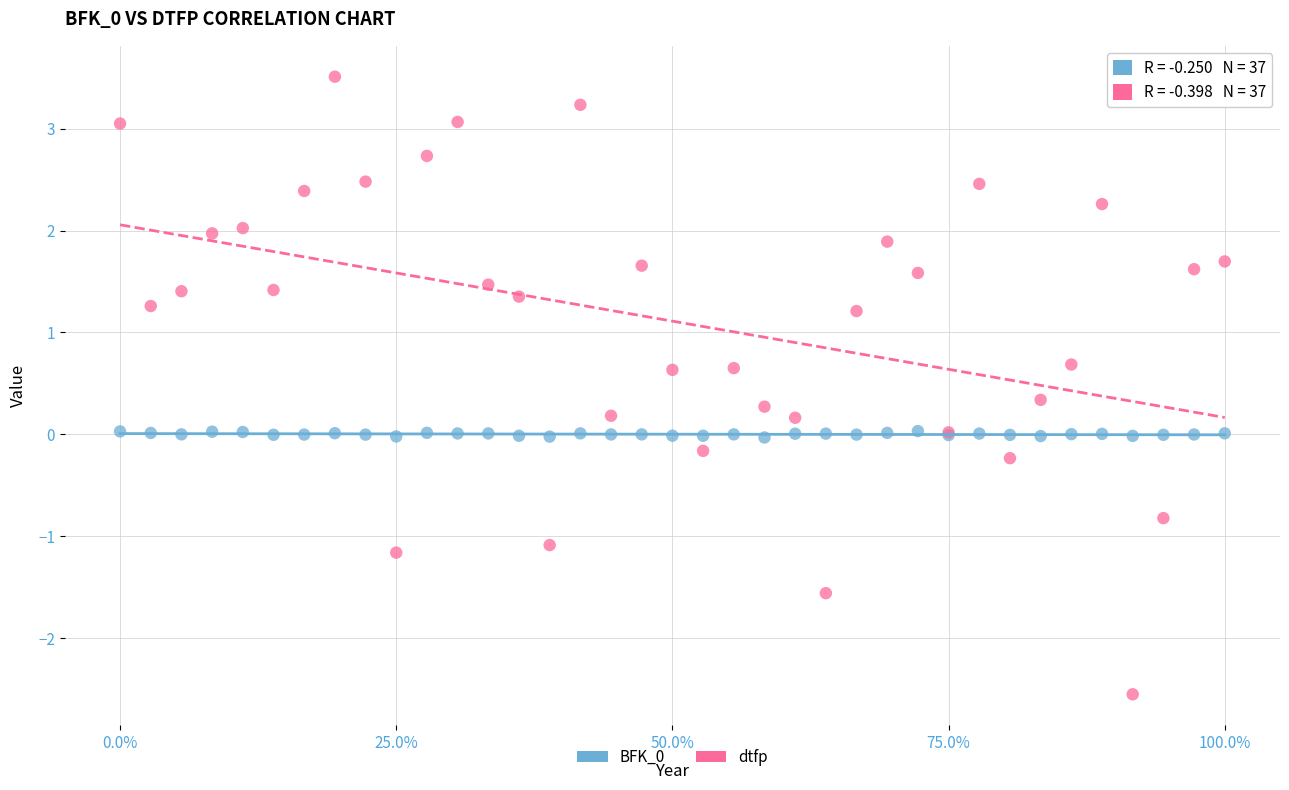

Which series contains the highest Y value?

dtfp